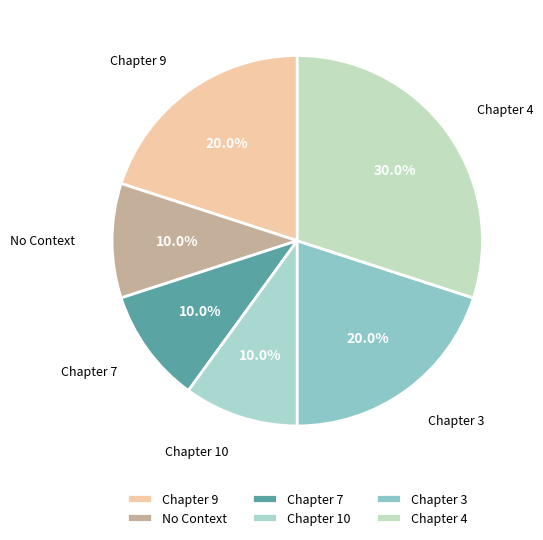

Which slice is the largest?

Chapter 4